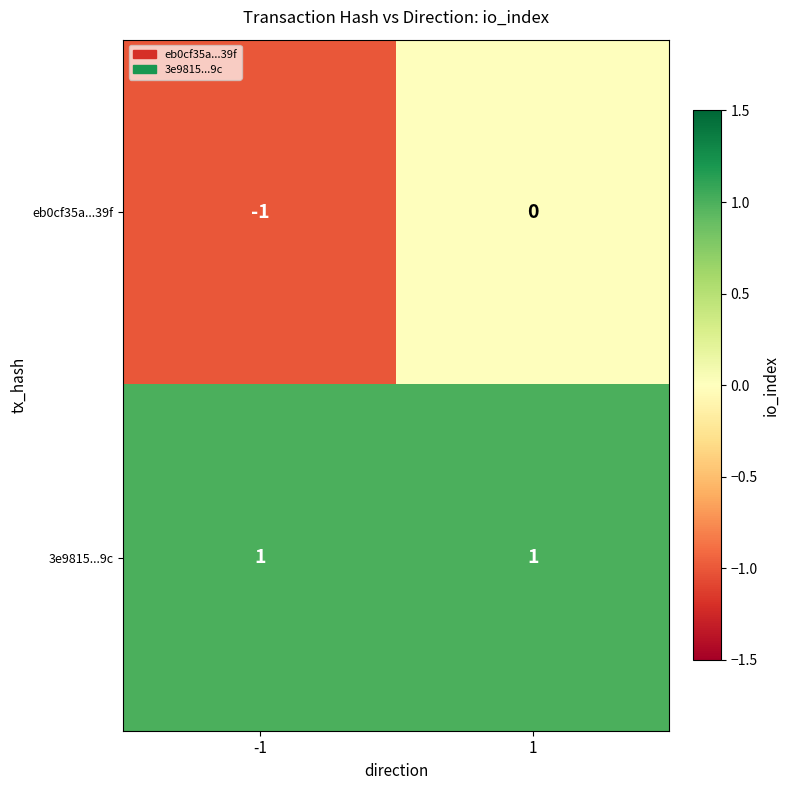

Which series has the largest total across all categories?

3e9815...9c